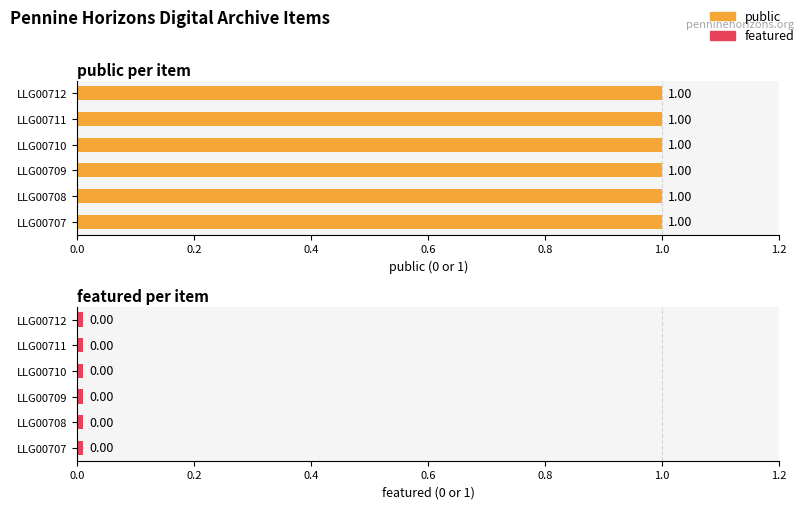

What is the spread (max minus min) of values at LLG00709?

1